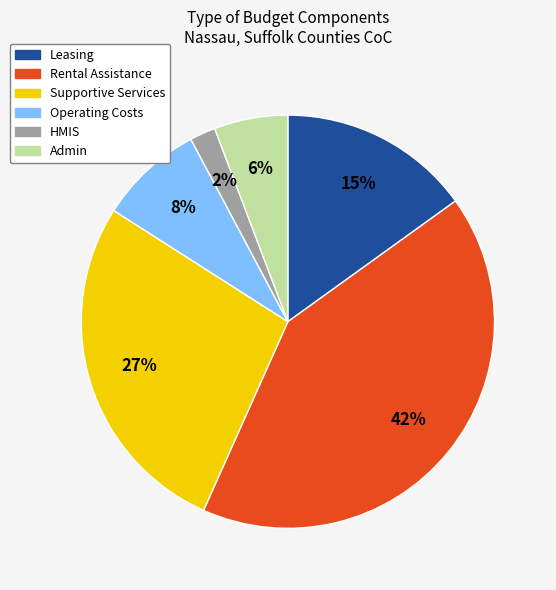

How many slices are in this pie chart?

6